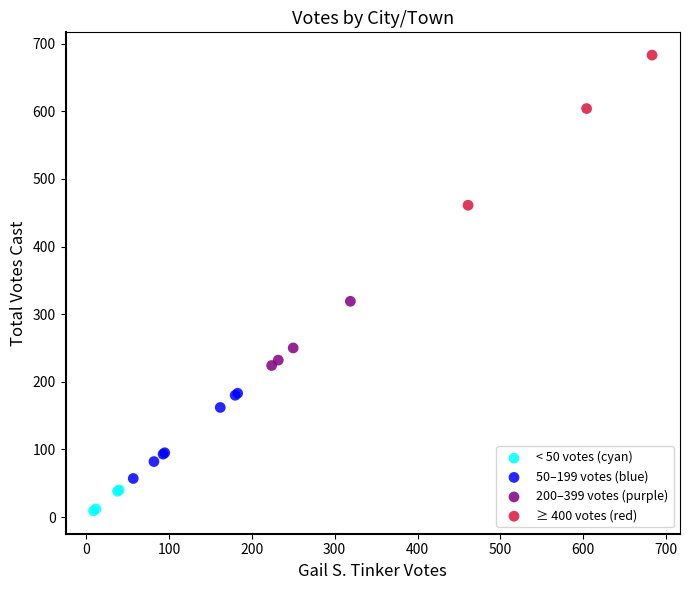

What are all the series names shown in the legend?

< 50 votes (cyan), 50–199 votes (blue), 200–399 votes (purple), ≥ 400 votes (red)